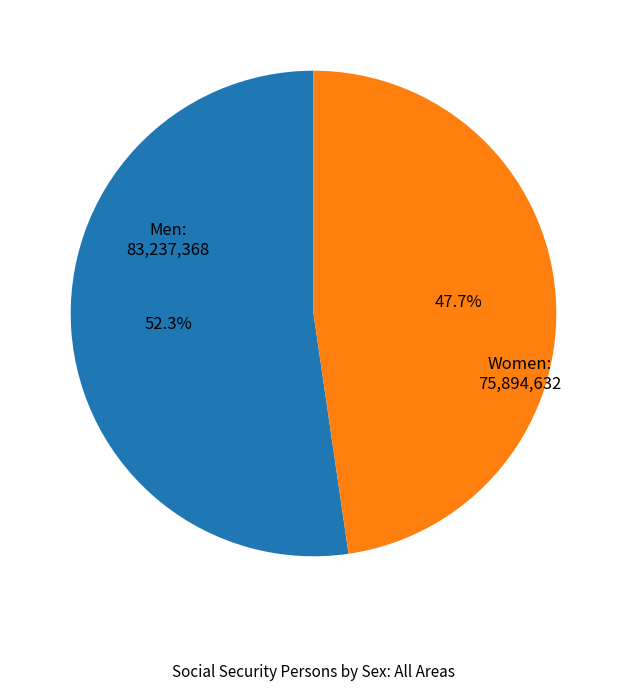

Is there any slice that represents more than half of the pie?

Yes